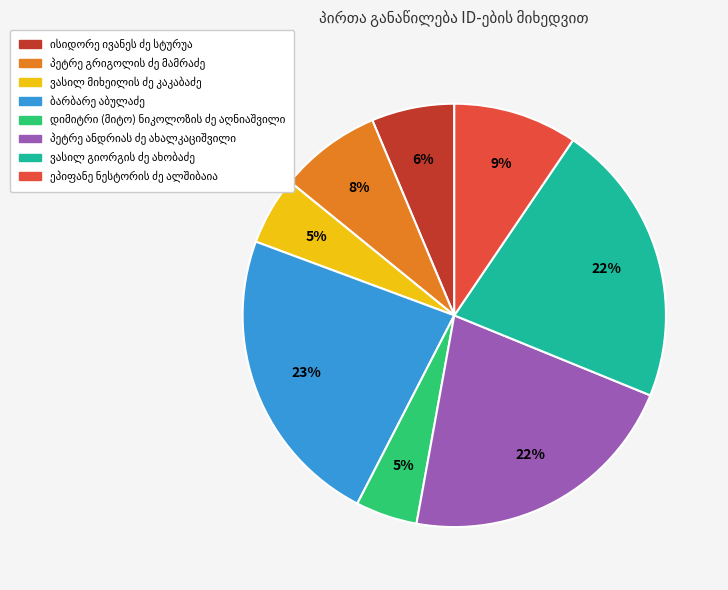

Does any single category account for the majority?

No